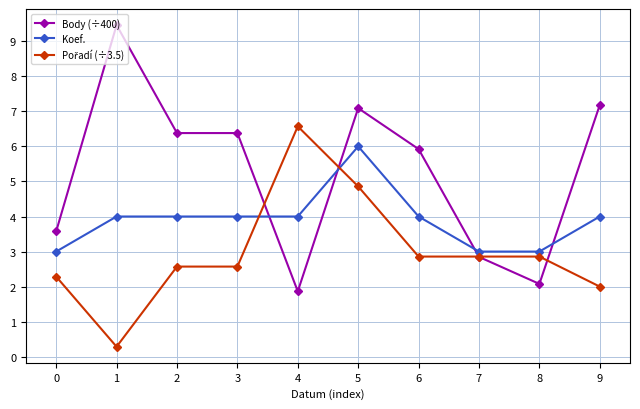

How many data points in Body (÷400) are less than 6?

5